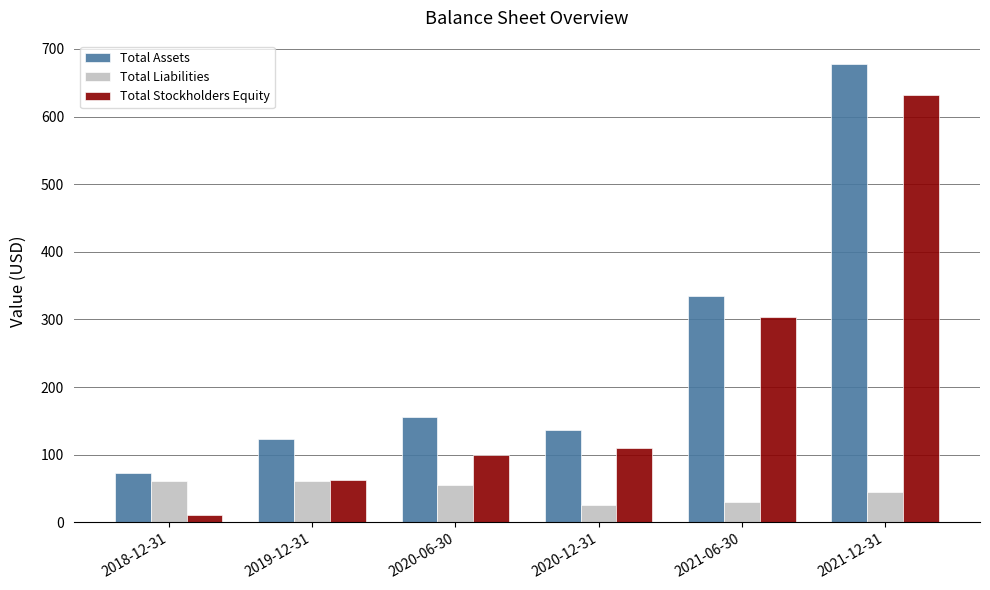

What is the label of the 5th bar from the right?

2019-12-31